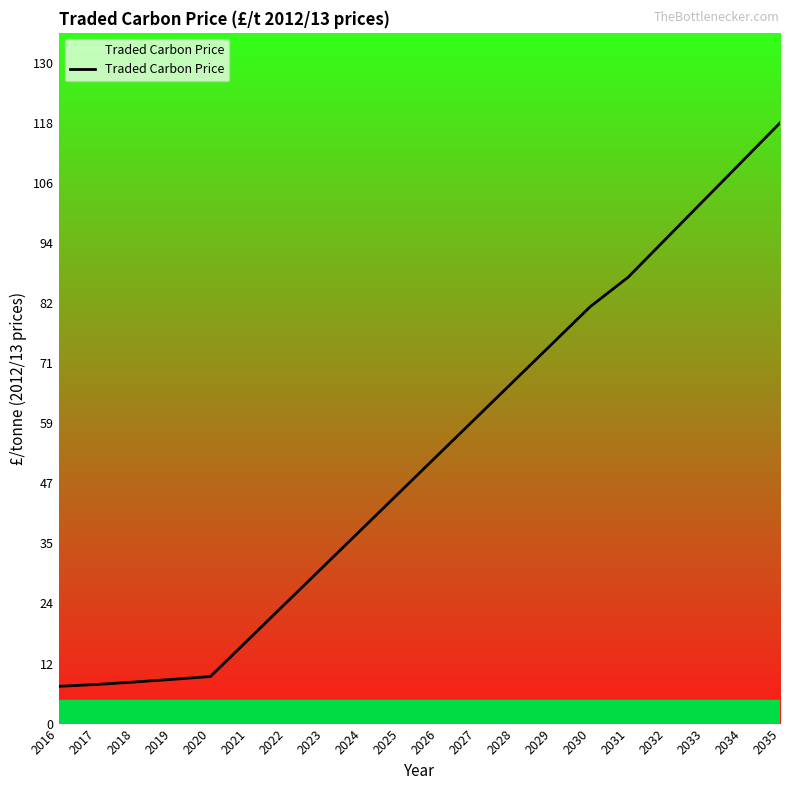

What is the ratio of the value at 2035 to the value at 2033?

1.1